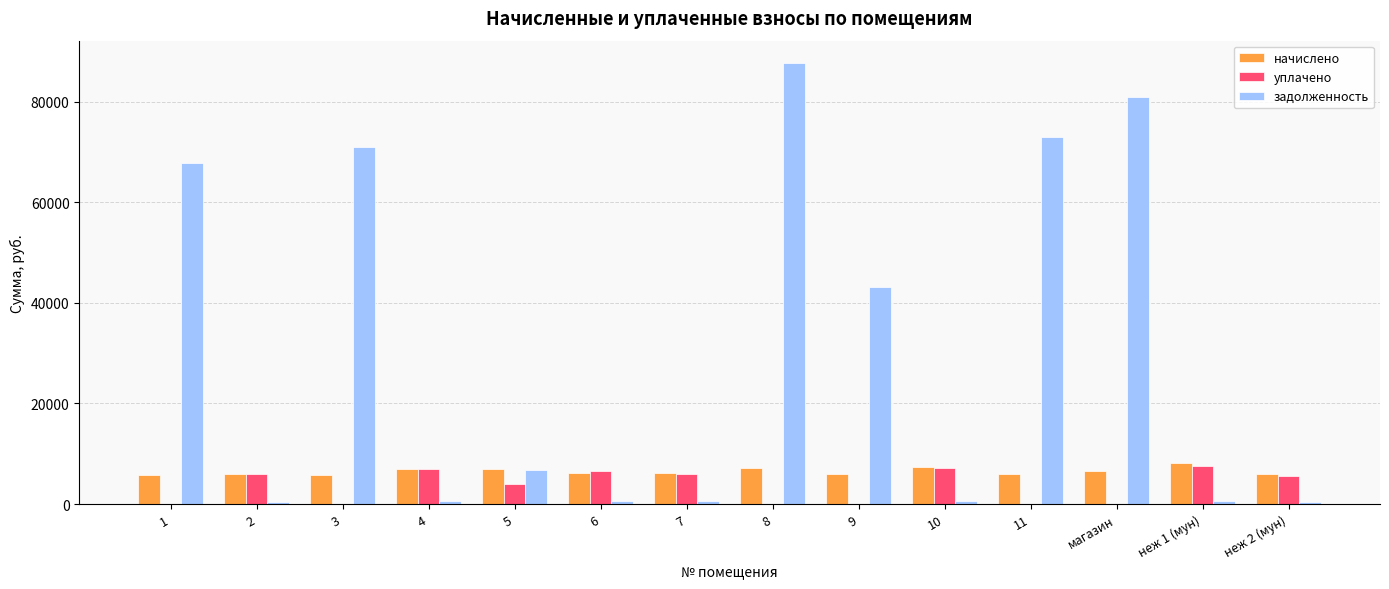

True or false: уплачено has a value of 5509.1 at неж 2 (мун).

True